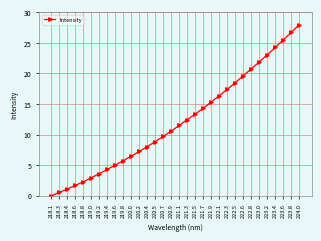

What is the greatest value displayed?

28.0